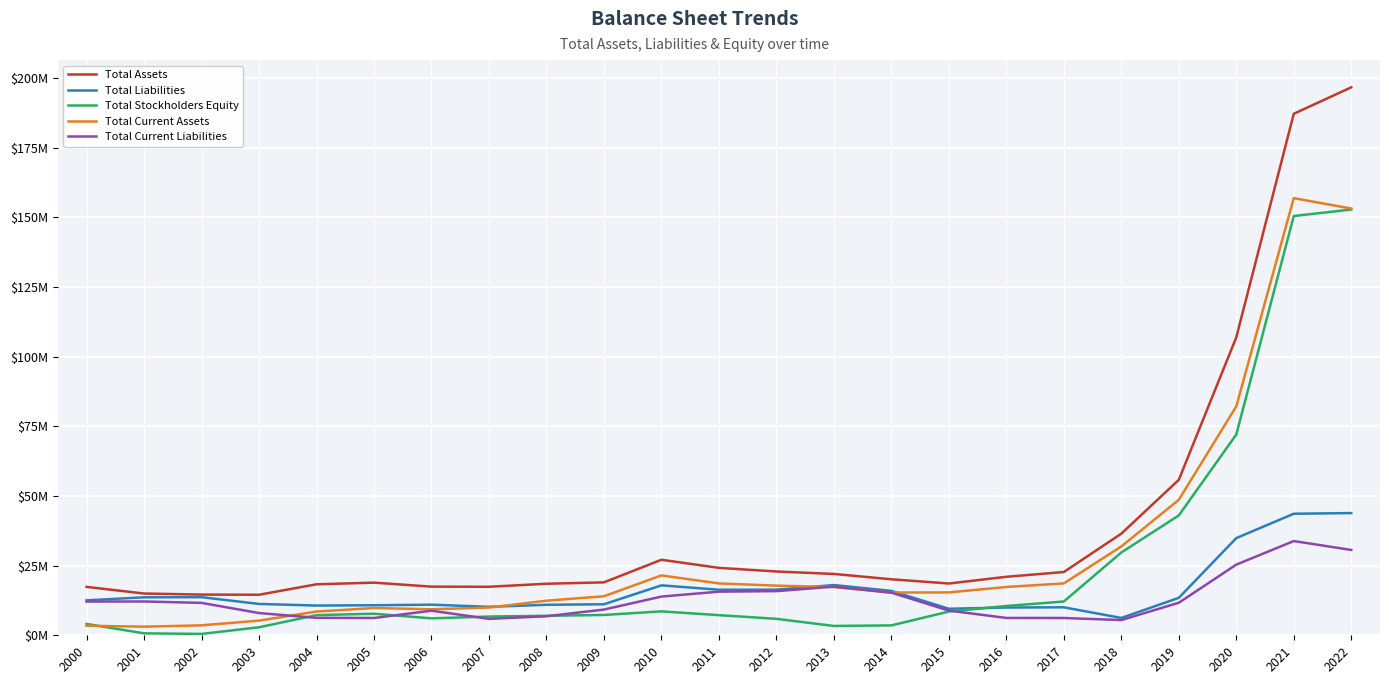

Does the chart display data point markers on the line(s)?

No